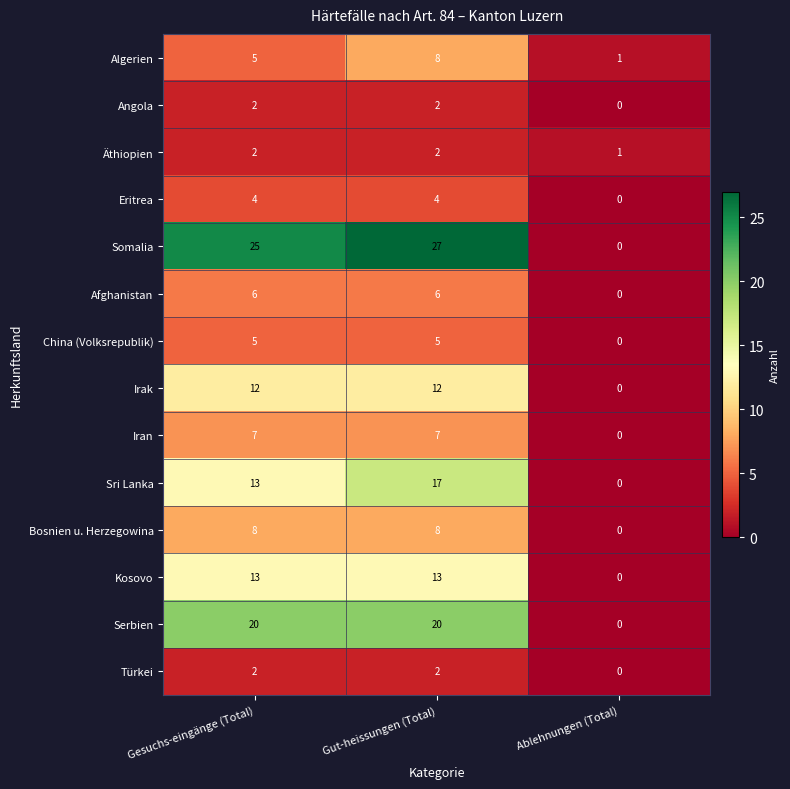

How many data points does each series have?

3